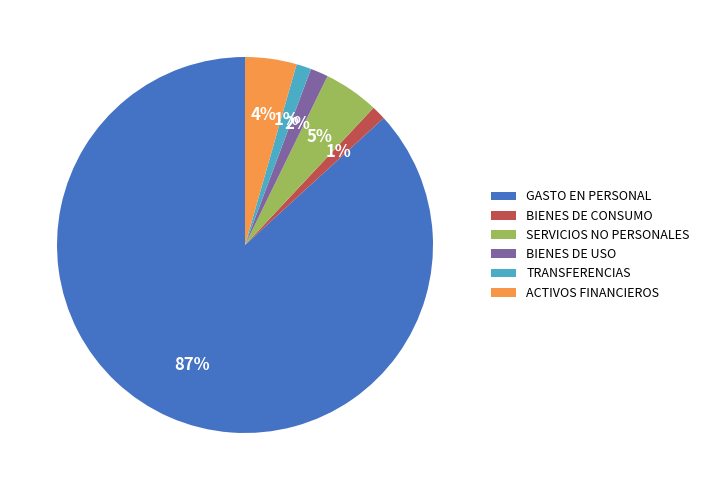

The GASTO EN PERSONAL slice represents 81% of the pie. True or false?

False